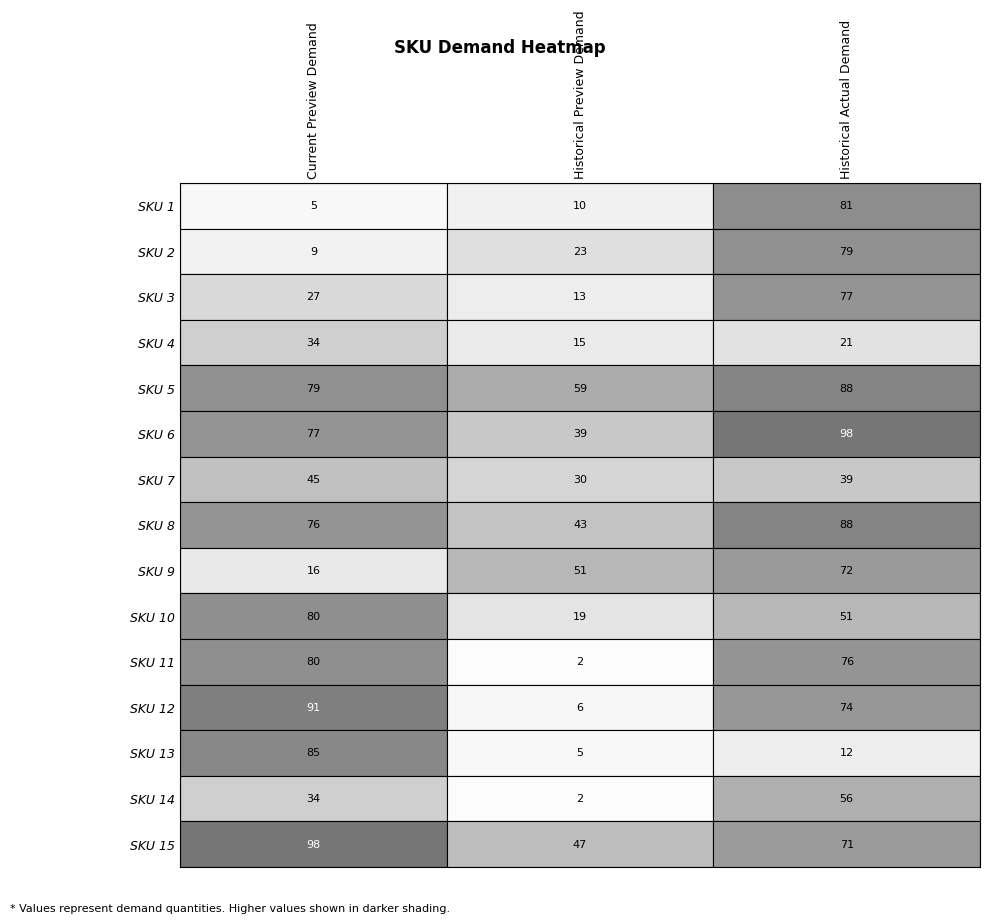

Is the value of SKU 2 at SKU 1 greater than the value of SKU 15 at SKU 1?

No